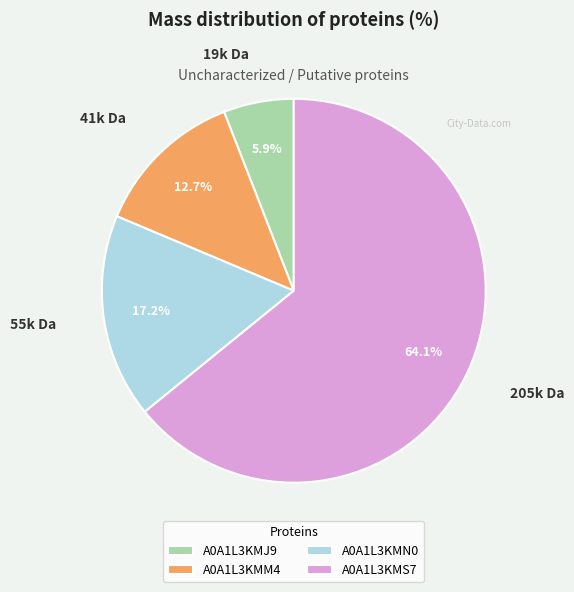

To the nearest percent, what is the difference between the A0A1L3KMJ9 and A0A1L3KMM4 slice percentages?

7%